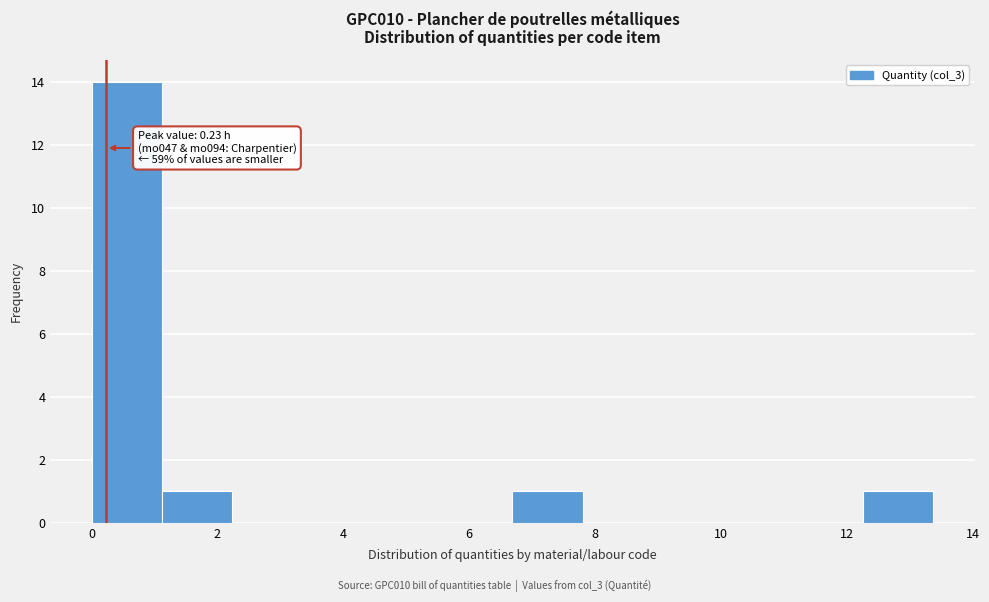

Over which range of the x-axis is the bar tallest?

0.0 to 1.2